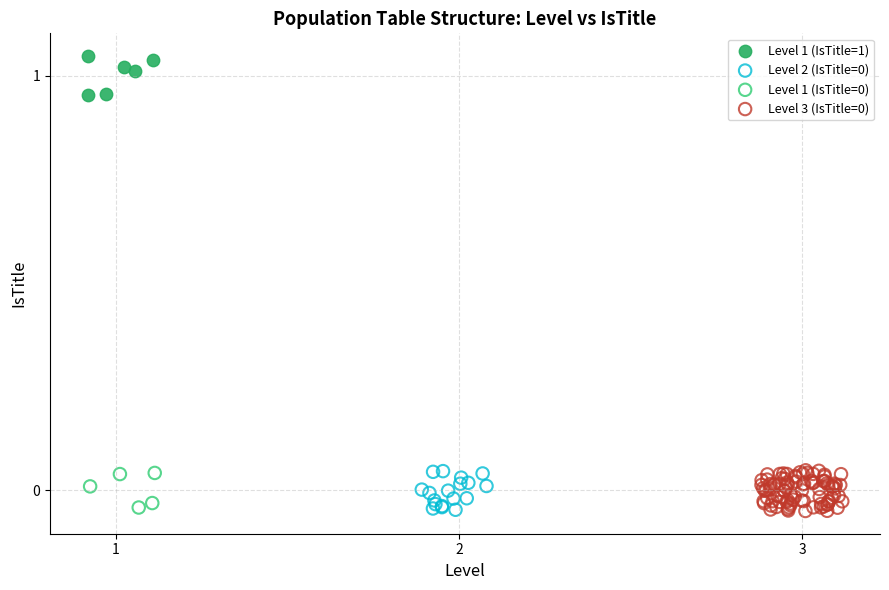

Which series reaches the maximum Y coordinate?

Level 1 (IsTitle=1)